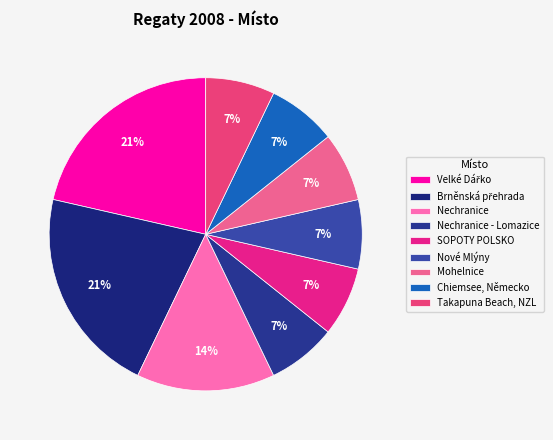

Combined, what portion of the pie is Velké Dářko and Chiemsee, Německo?

28.6%